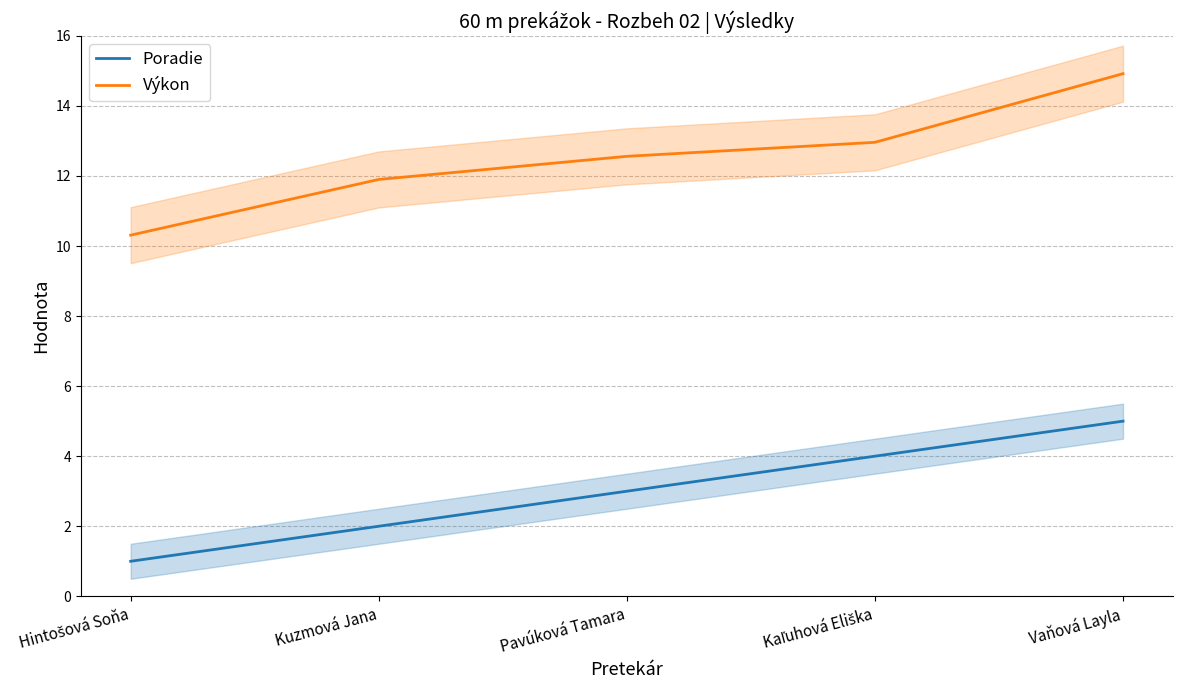

Rank the series at Hintošová Soňa from highest to lowest value.

Výkon, Poradie